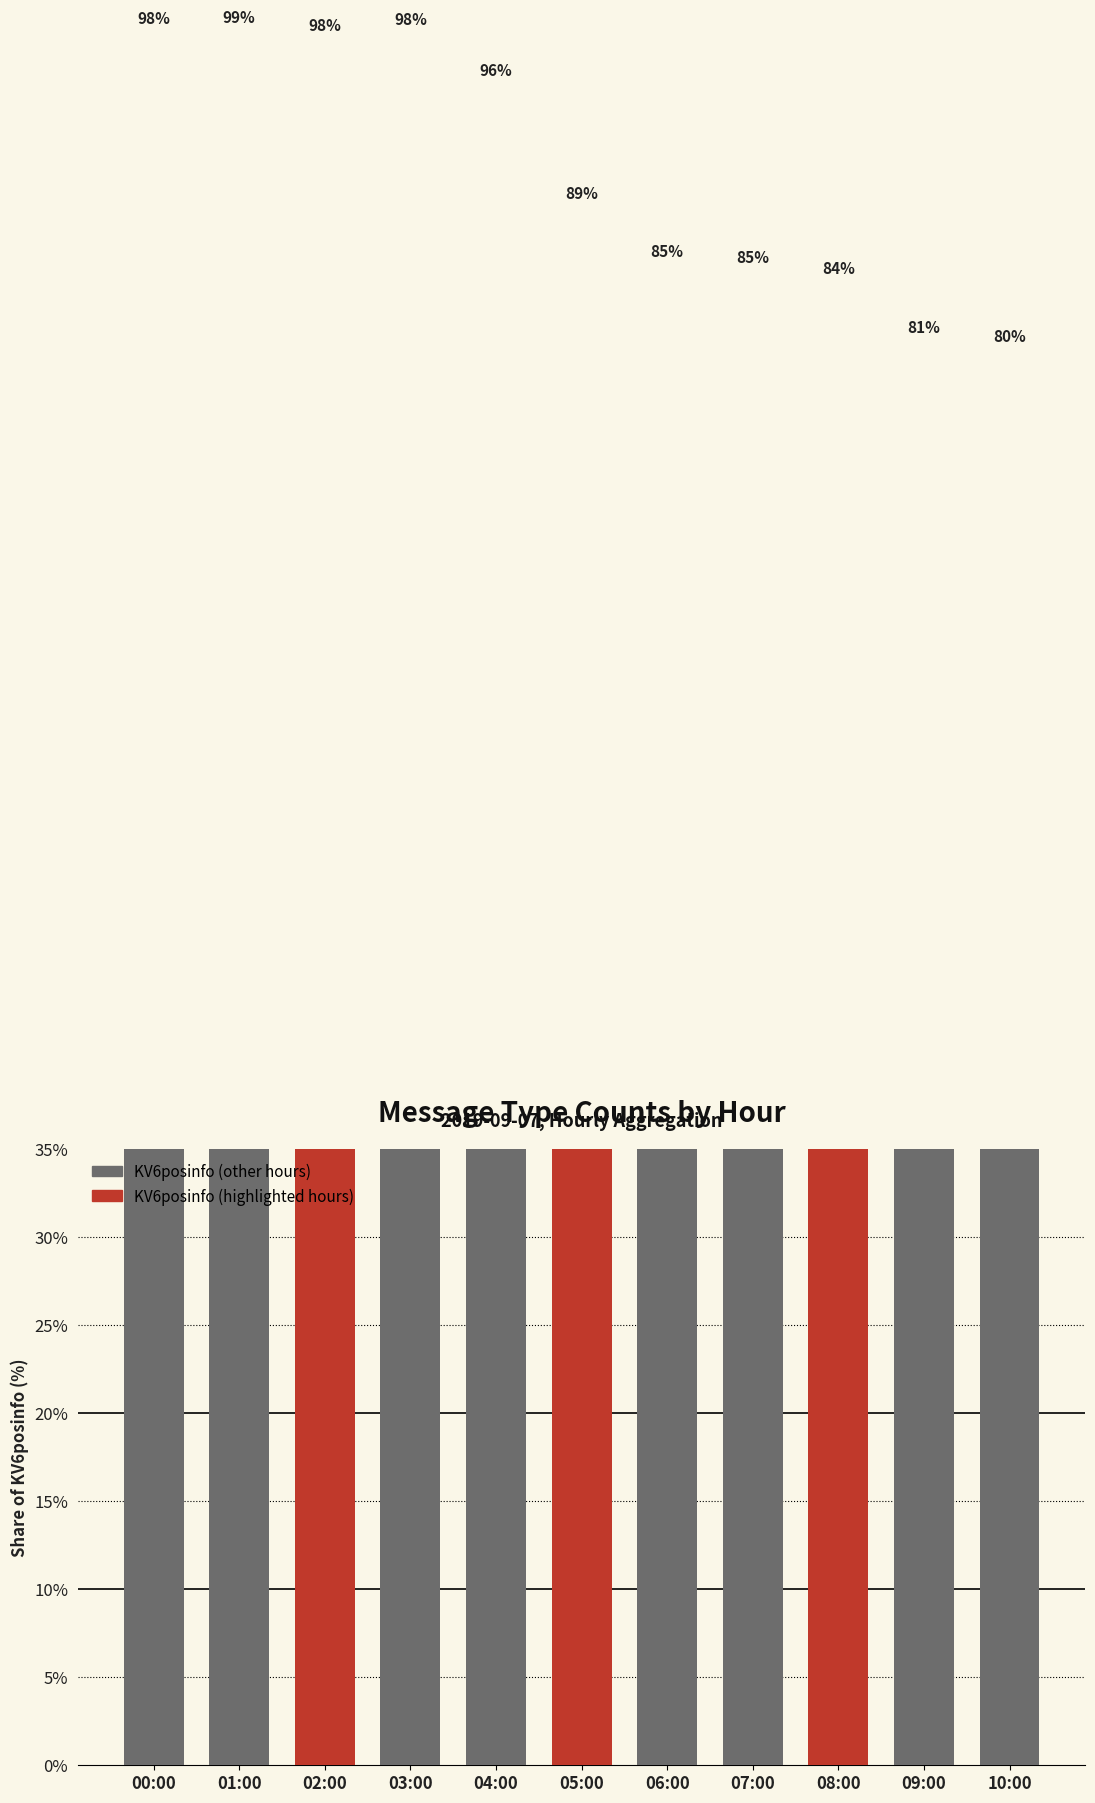

True or false: the data shows 95.5 at 04:00.

True